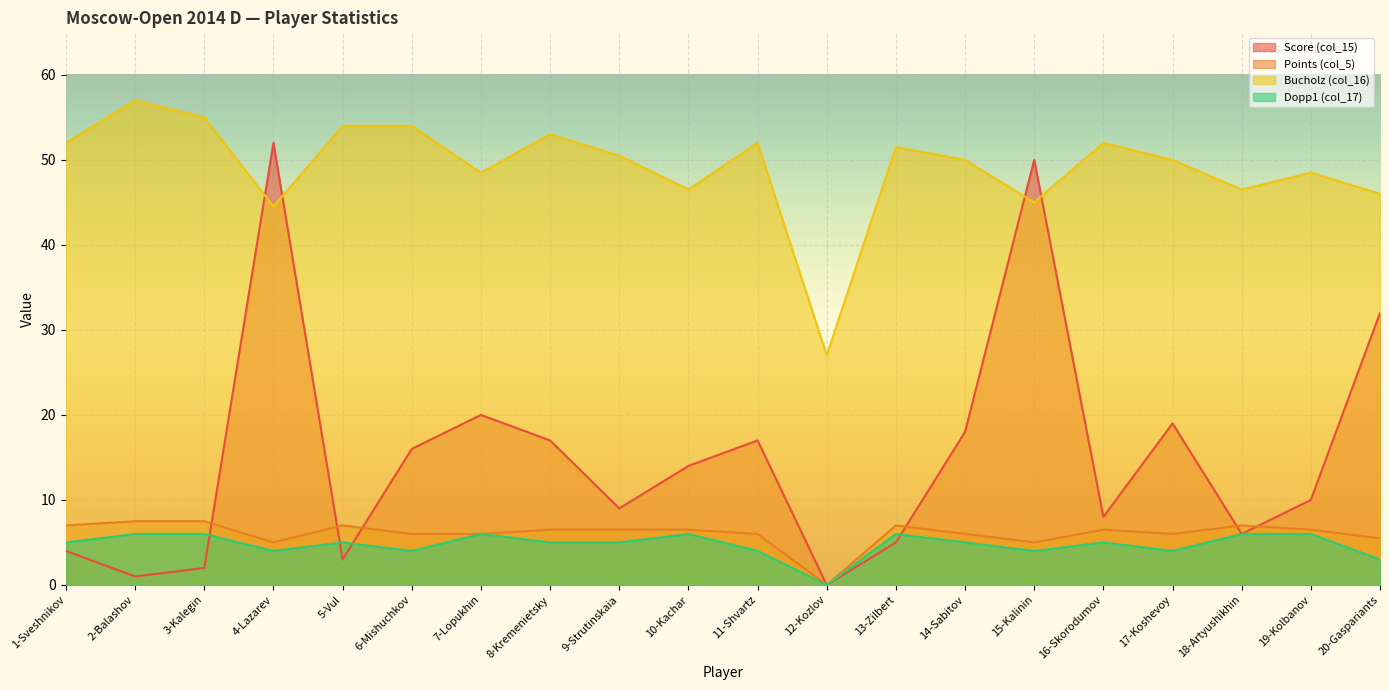

The value of Dopp1 (col_17) at 13-Zilbert is 6.0. True or false?

True